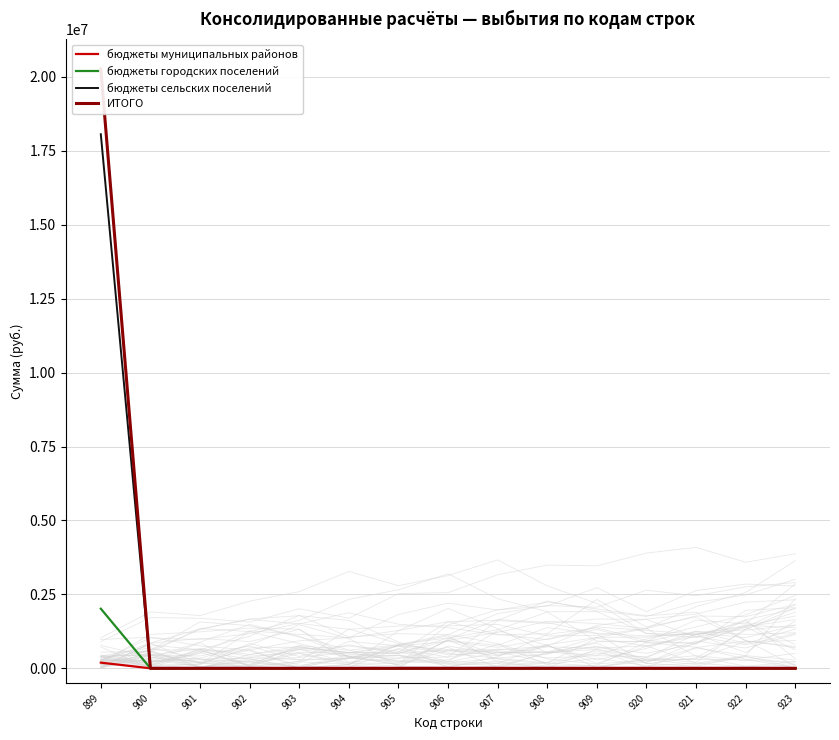

Which label corresponds to the smallest value in the chart?

900